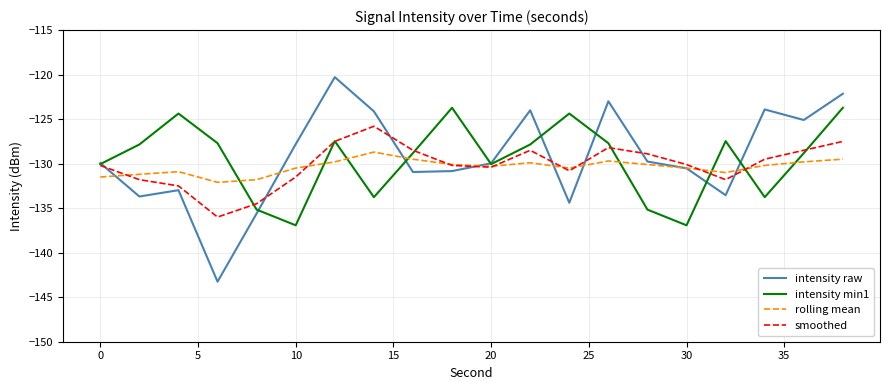

Which series has the largest range (max minus min)?

intensity raw